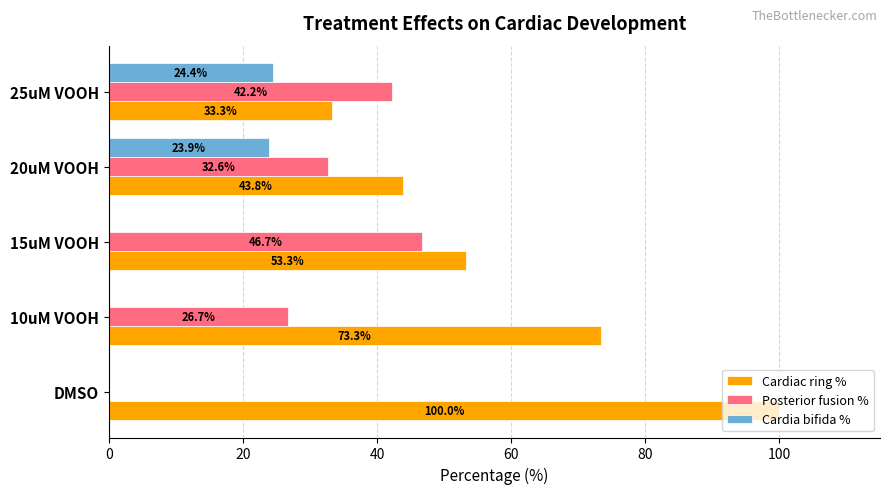

At which label does Cardiac ring % reach its peak?

DMSO